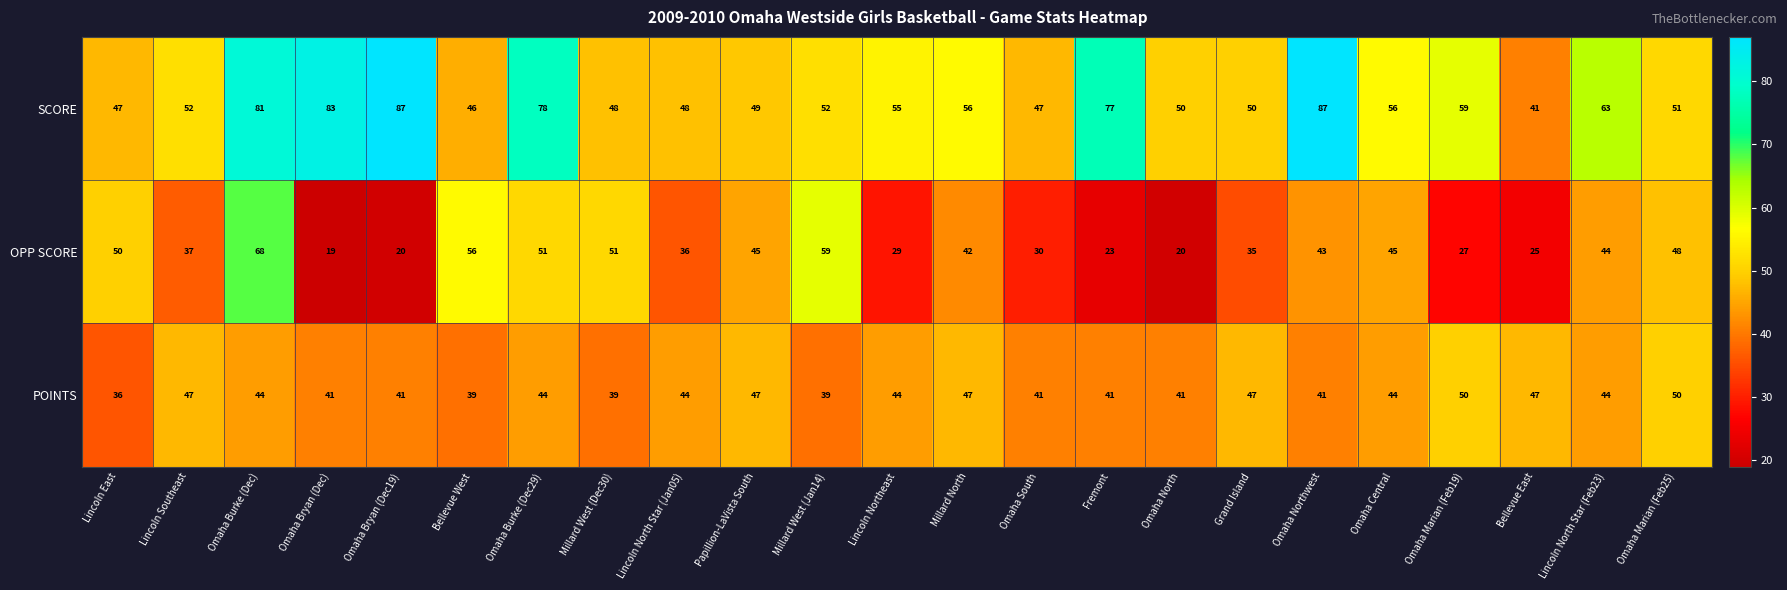

Read the OPP SCORE value at Lincoln North Star (Jan05).

36